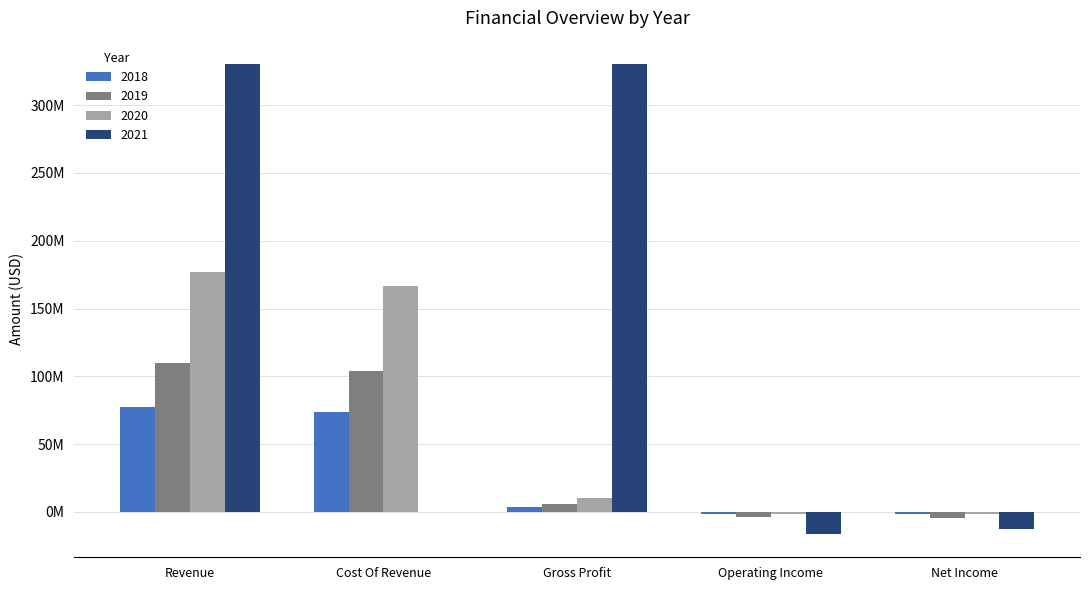

Where is 2020 nearest to the value 87721738?

Gross Profit